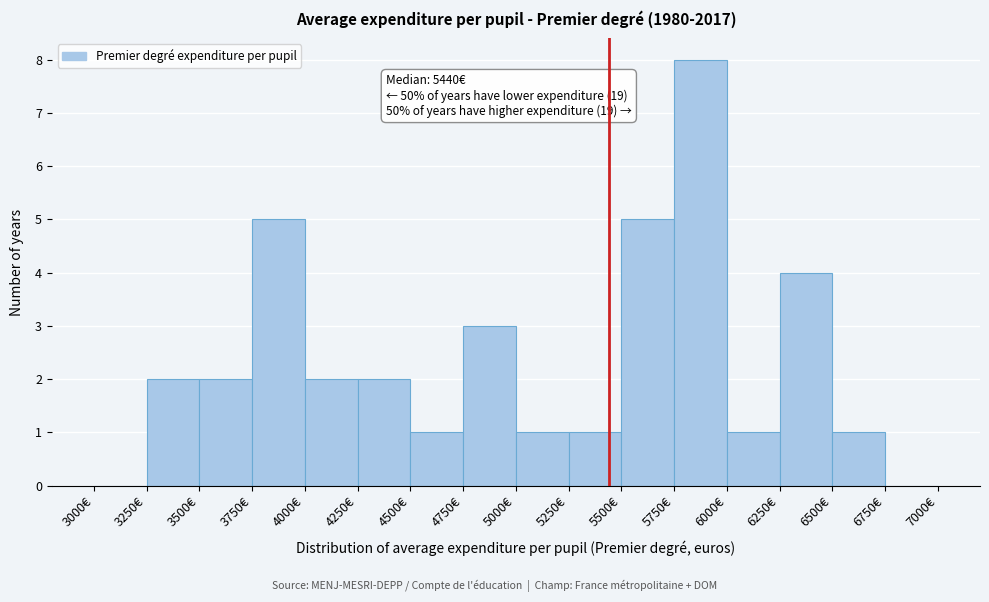

Over which range of the x-axis is the bar tallest?

5750 to 6000